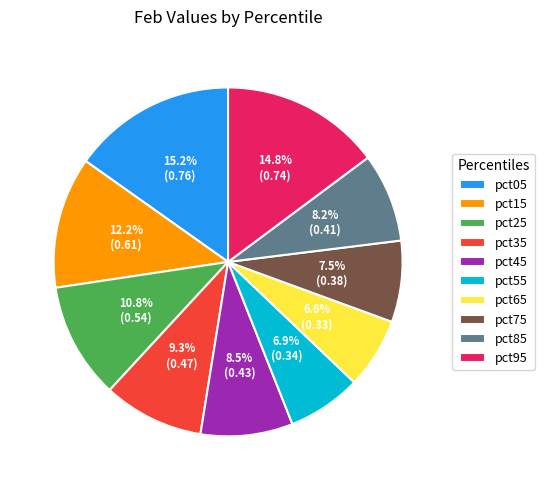

To the nearest percent, what is the average slice percentage?

10%